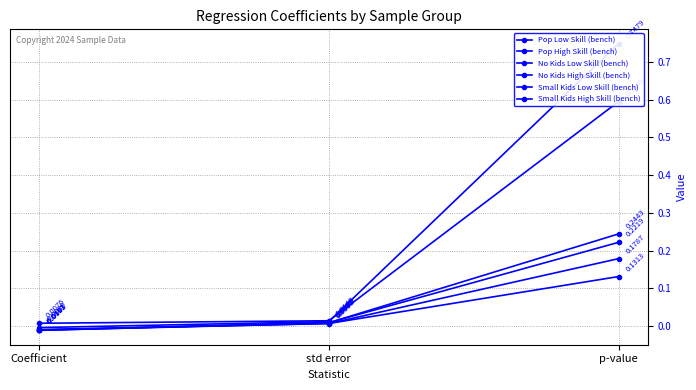

Where does the Pop High Skill (bench) series first go above 0?

std error